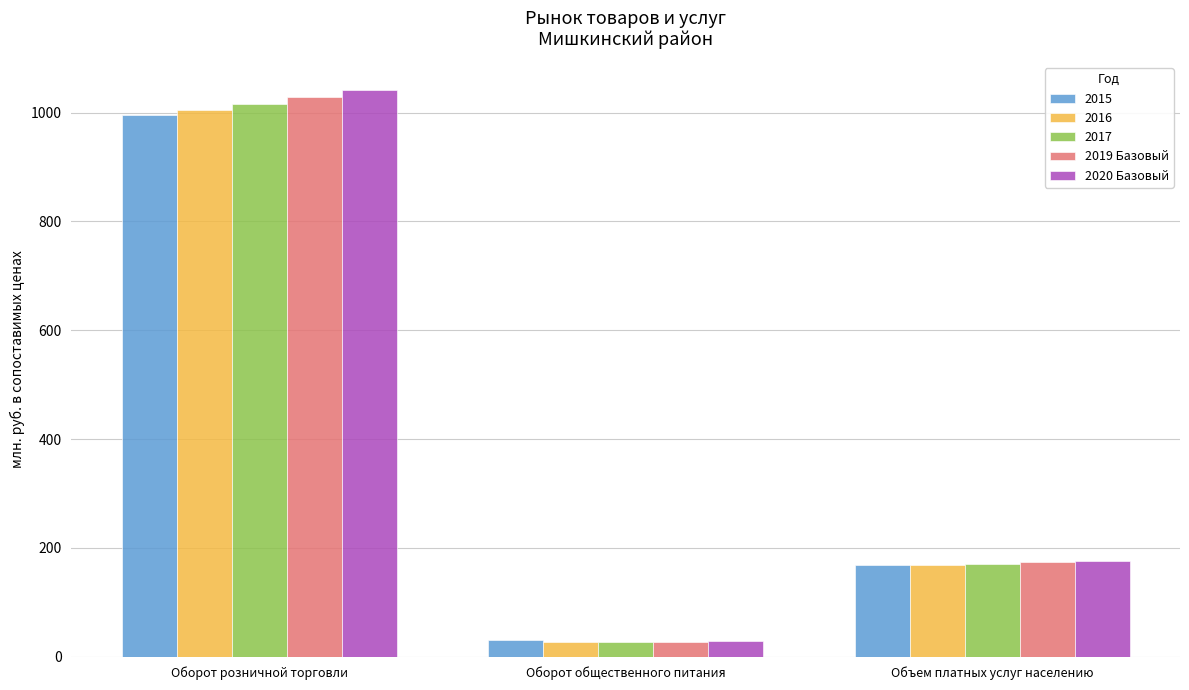

What is the lowest value of the 2017 series?

26.5